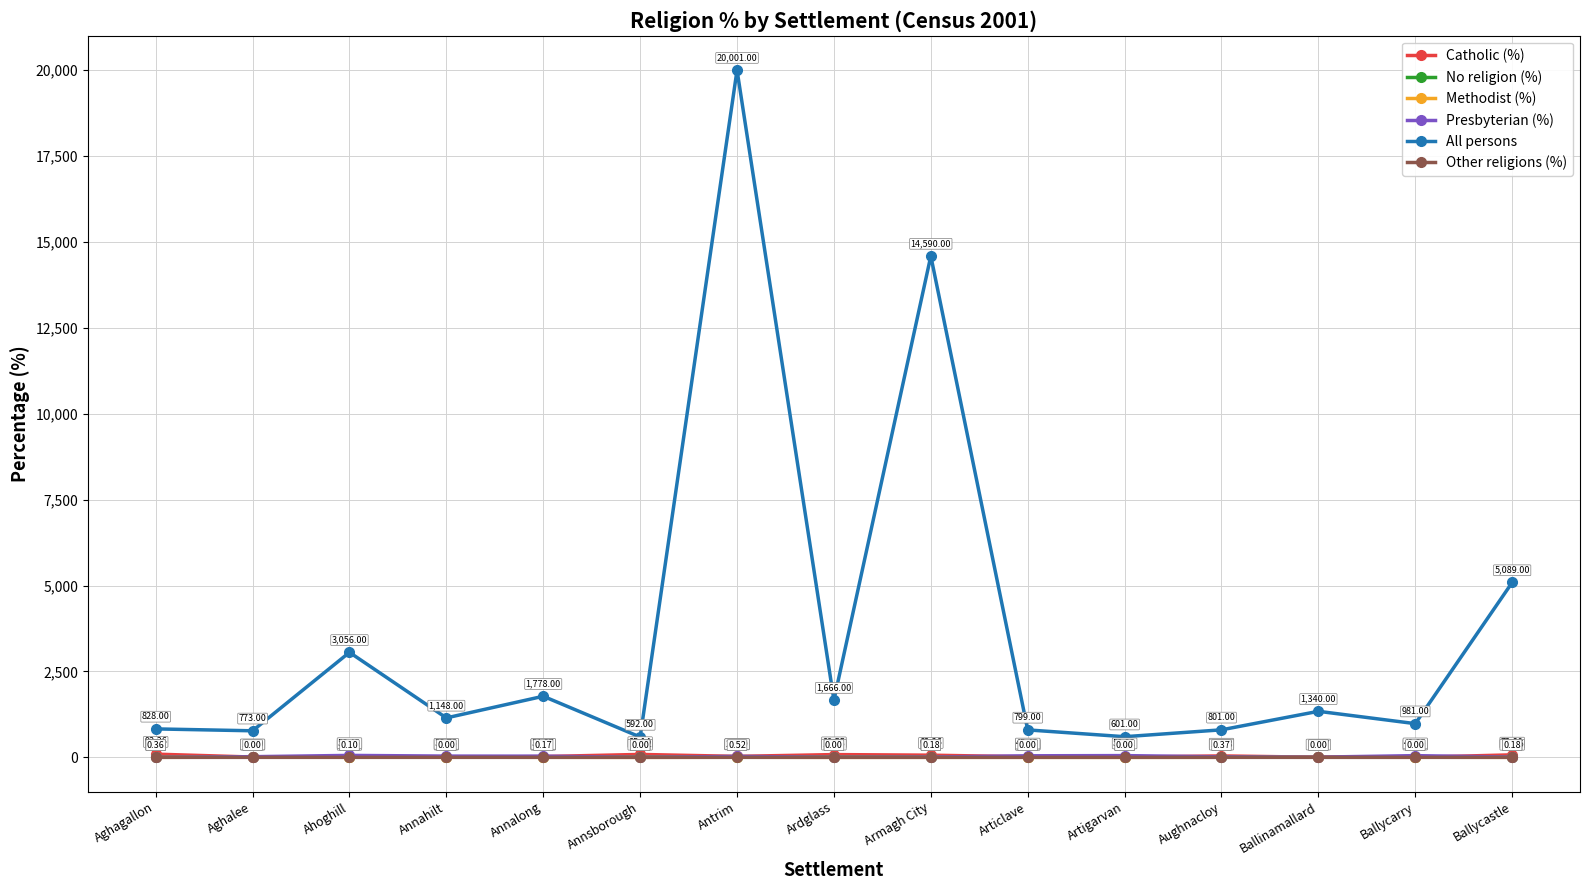

Rank the series by their maximum value, from lowest to highest.

Other religions (%), Methodist (%), No religion (%), Presbyterian (%), Catholic (%), All persons